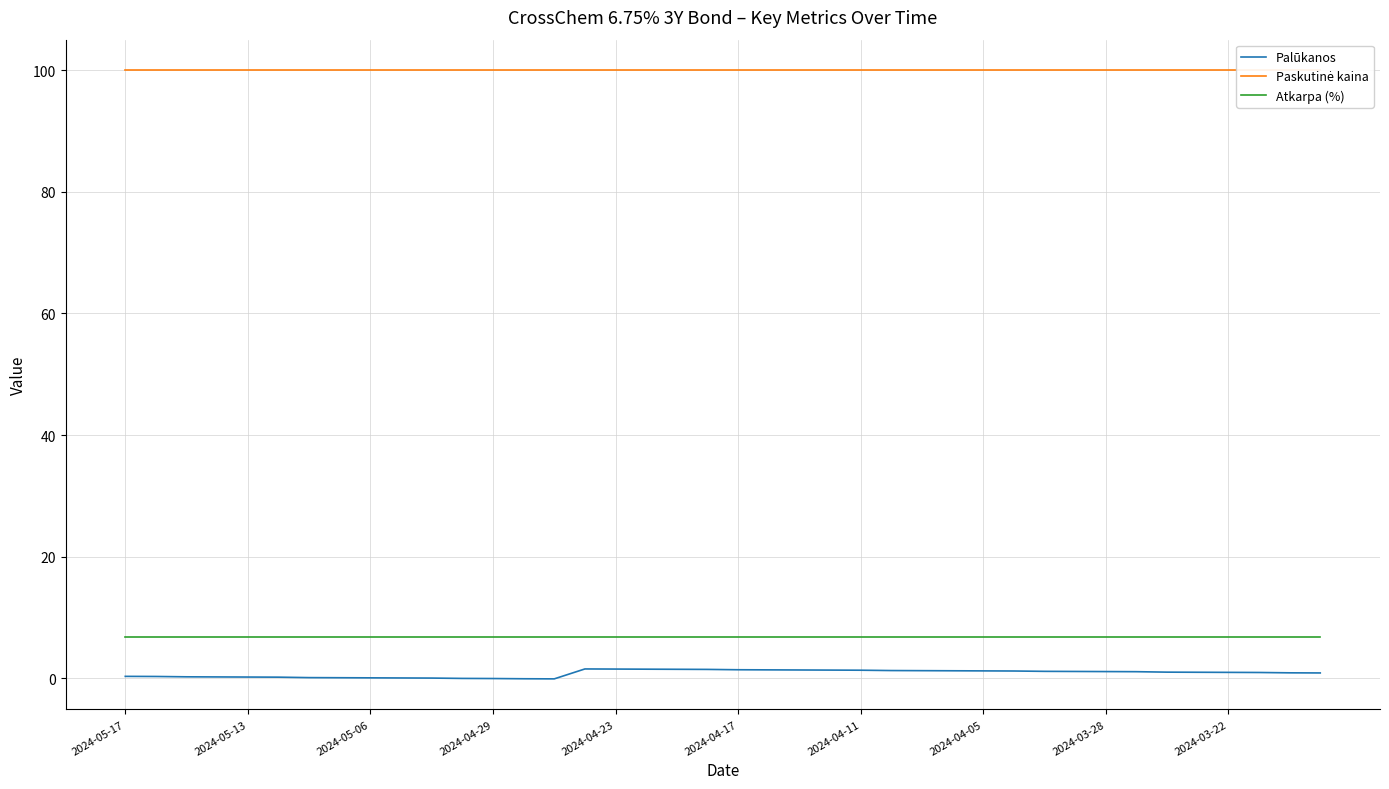

Rank the series by their maximum value, from highest to lowest.

Paskutinė kaina, Atkarpa (%), Palūkanos